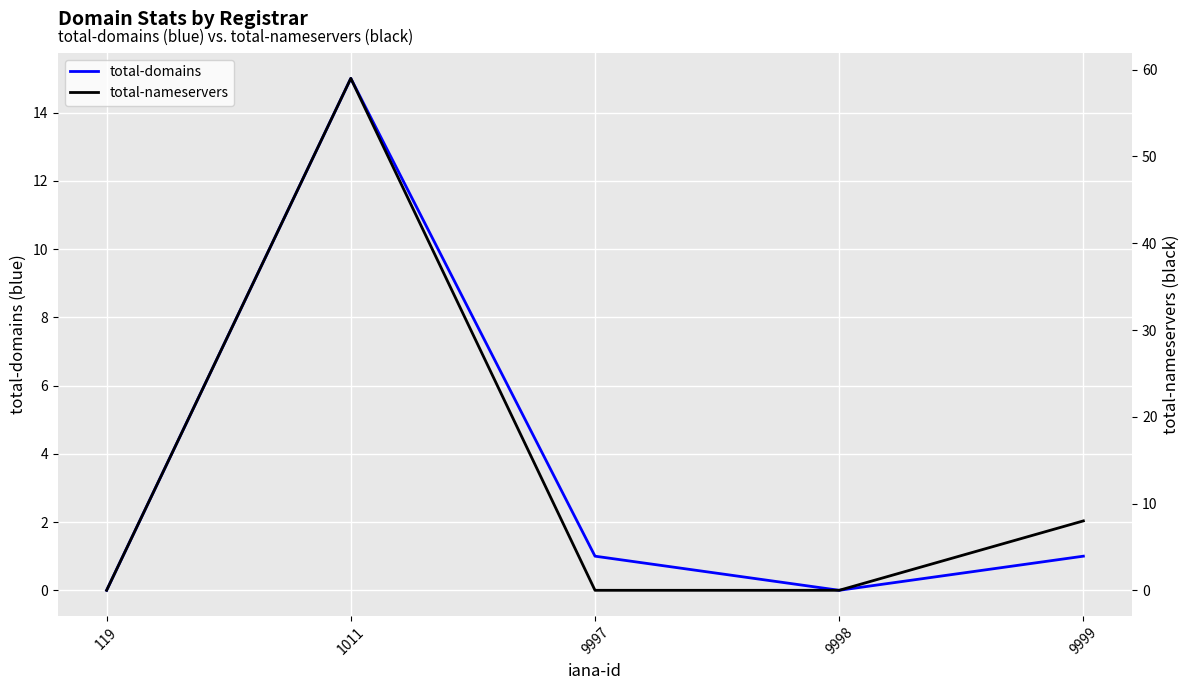

How many values in the total-nameservers series exceed 0?

2